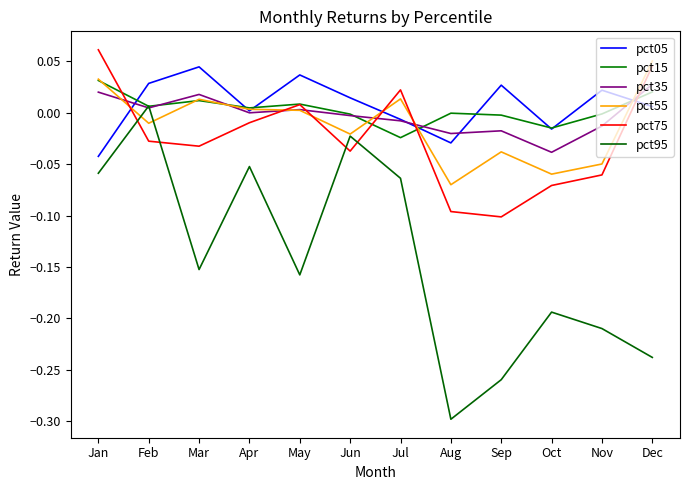

How many distinct data groups are displayed?

6